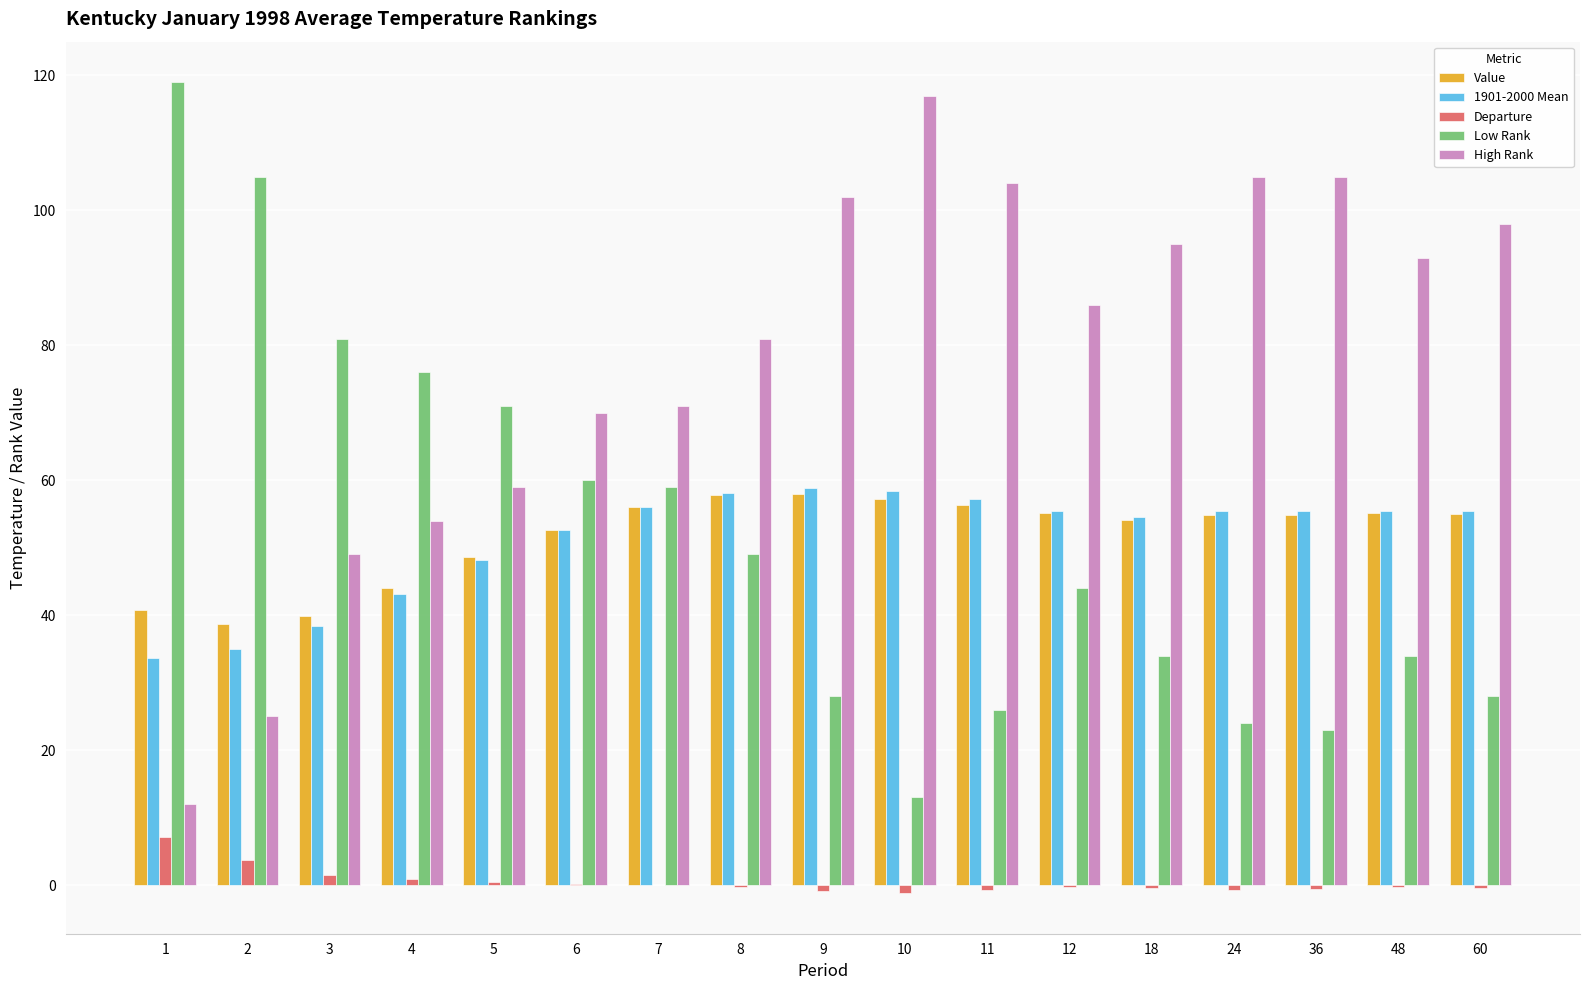

True or false: Value has a value of 56.4 at 11.

True